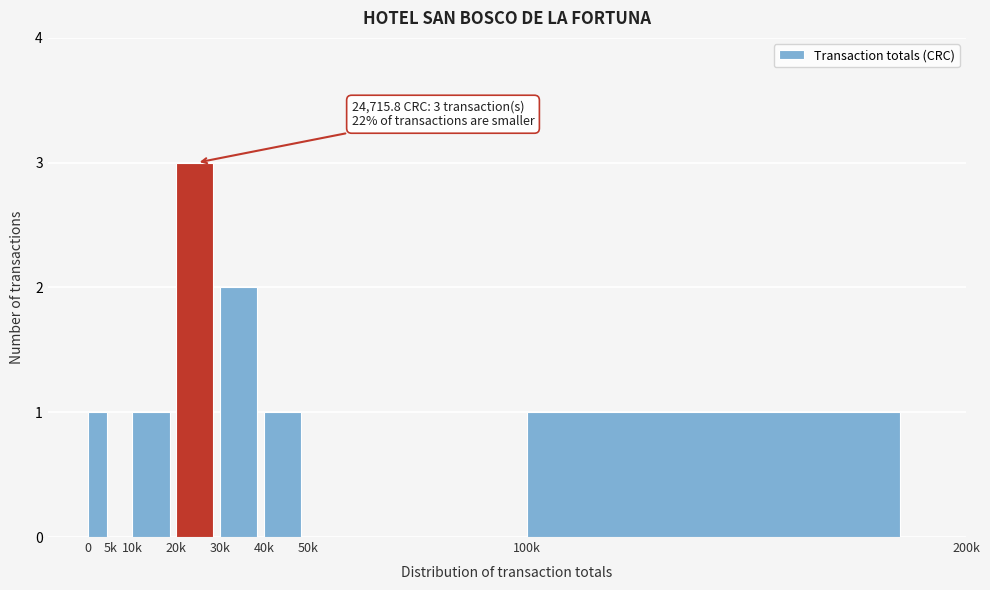

Reading left to right, list all the values displayed in this chart.

0=1	5k=0	10k=1	20k=3	30k=2	40k=1	50k=0	100k=1